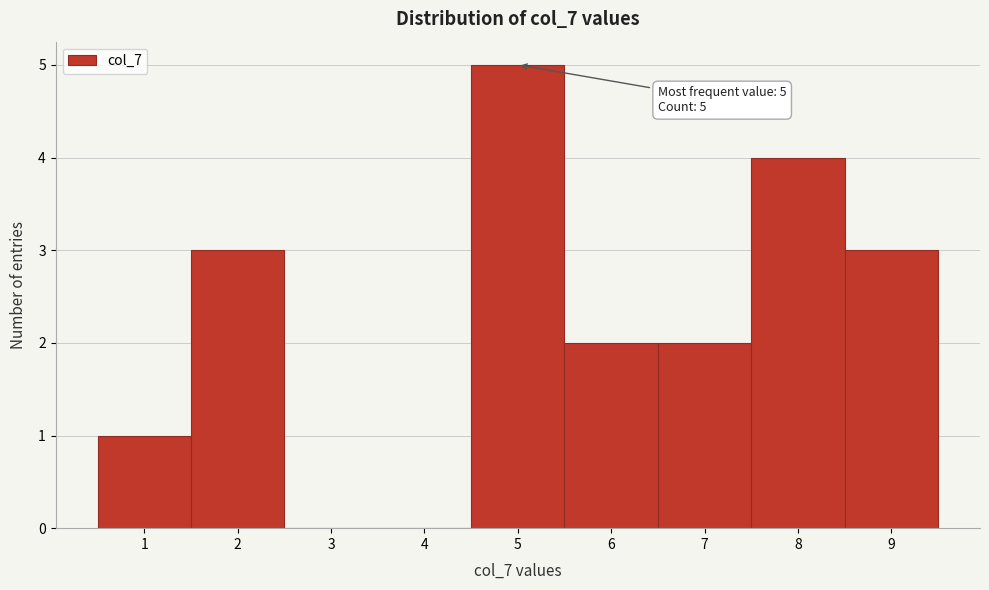

Over which range of the x-axis is the bar tallest?

4.5 to 5.5